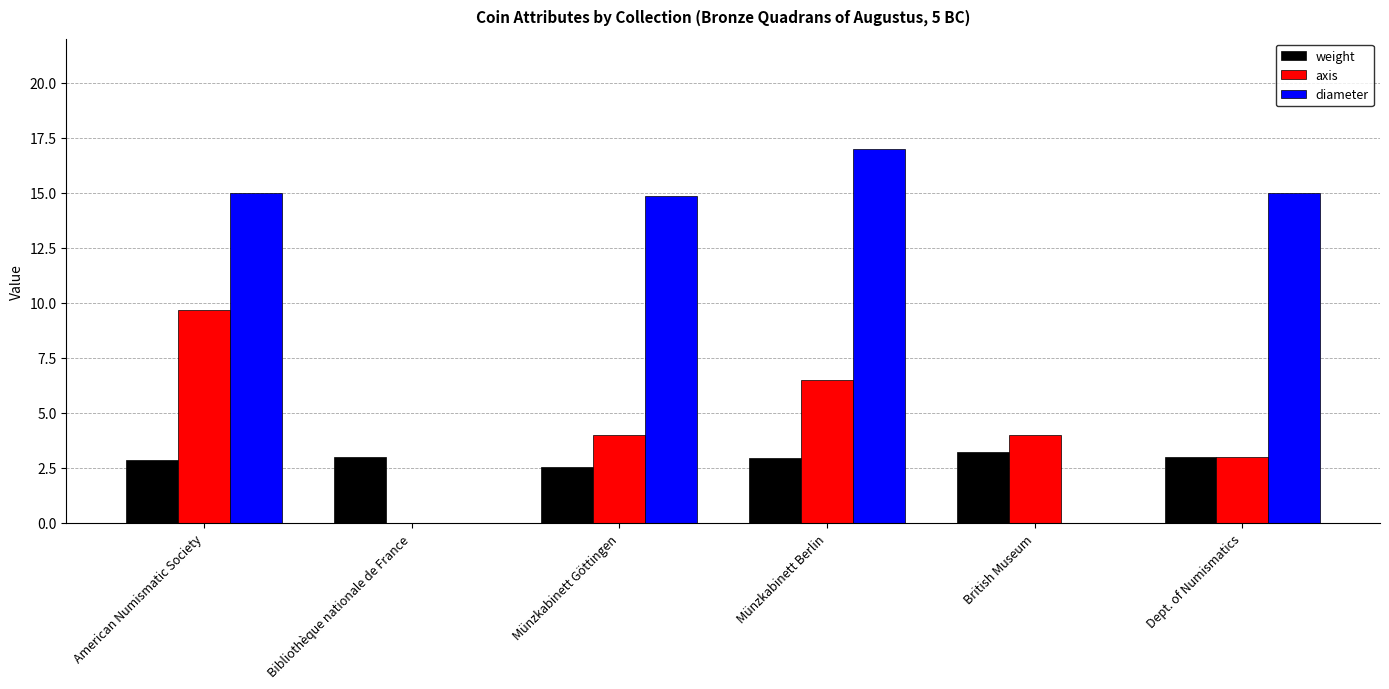

True or false: axis has a value of 1.7 at Münzkabinett Göttingen.

False